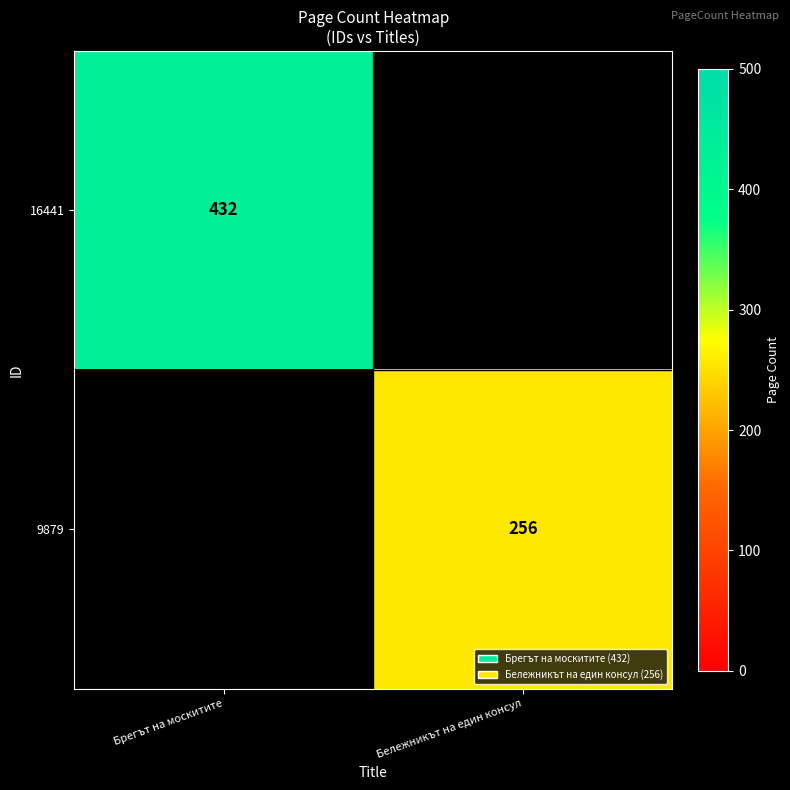

The value of 9879 at Бележникът на един консул is 256. True or false?

True